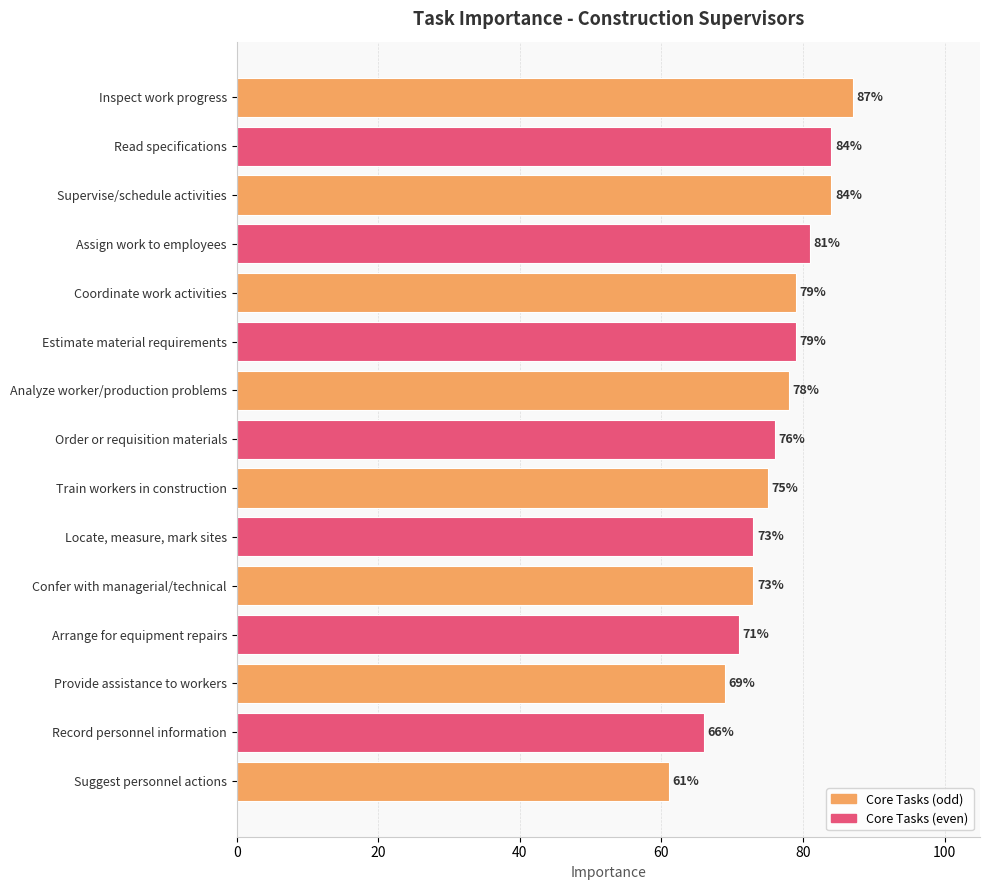

Reading top to bottom, transcribe all the data shown in this chart.

Inspect work progress=87	Read specifications=84	Supervise/schedule activities=84	Assign work to employees=81	Coordinate work activities=79	Estimate material requirements=79	Analyze worker/production problems=78	Order or requisition materials=76	Train workers in construction=75	Locate, measure, mark sites=73	Confer with managerial/technical=73	Arrange for equipment repairs=71	Provide assistance to workers=69	Record personnel information=66	Suggest personnel actions=61